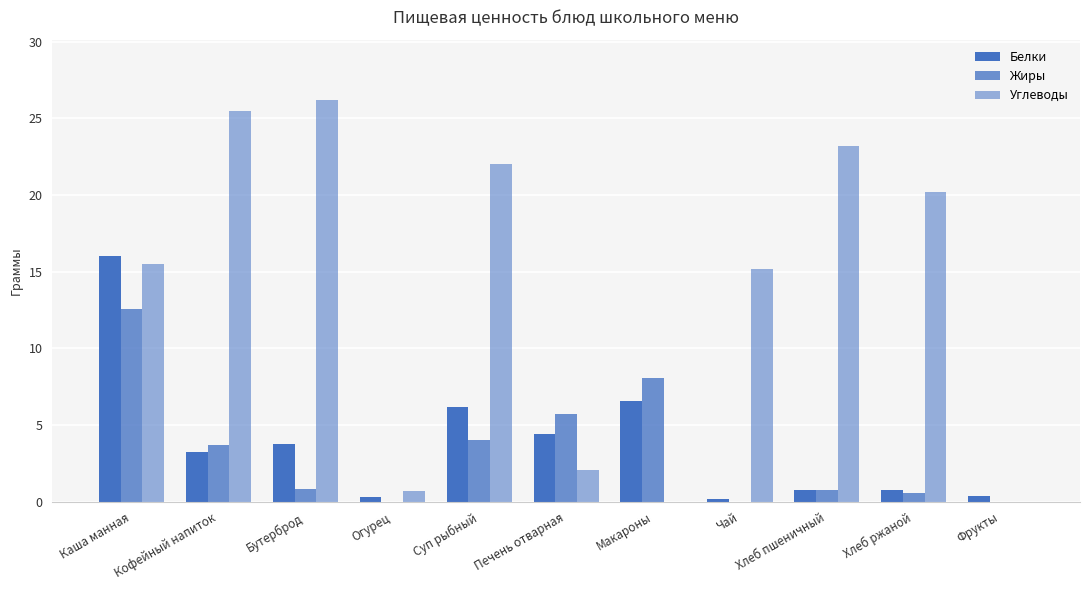

Which series has the largest total across all categories?

Углеводы